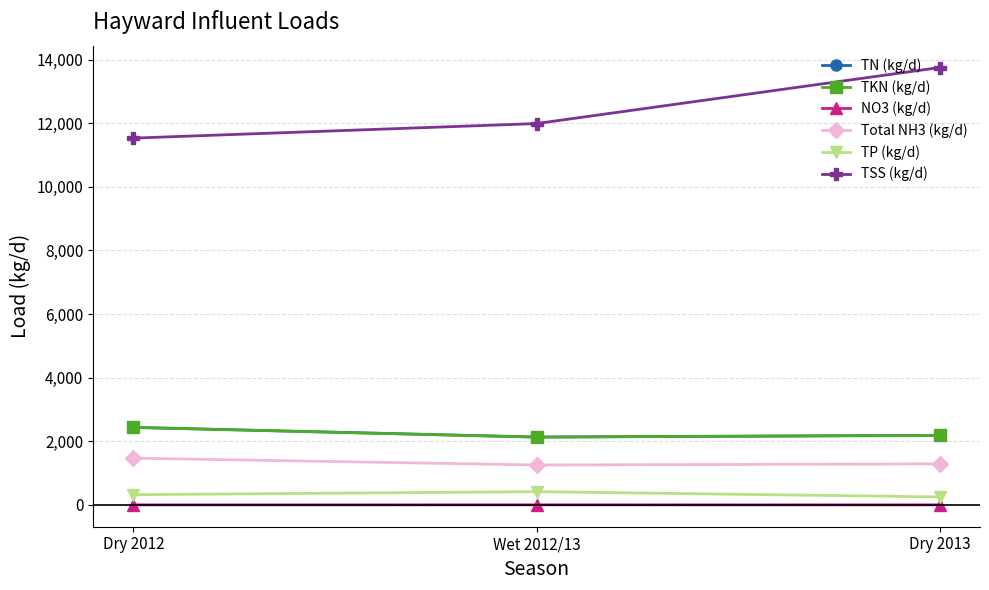

The NO3 (kg/d) series shows 0.6 at Dry 2013. True or false?

True